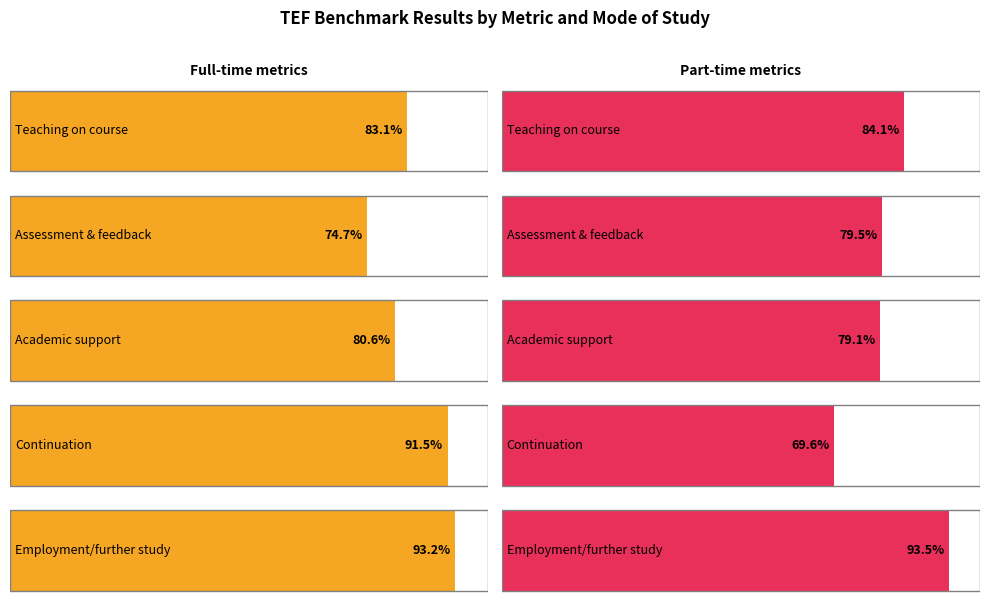

Rank the categories by Teaching (FT) value from highest to lowest.

Employment/further study, Continuation, Teaching on course, Academic support, Assessment & feedback